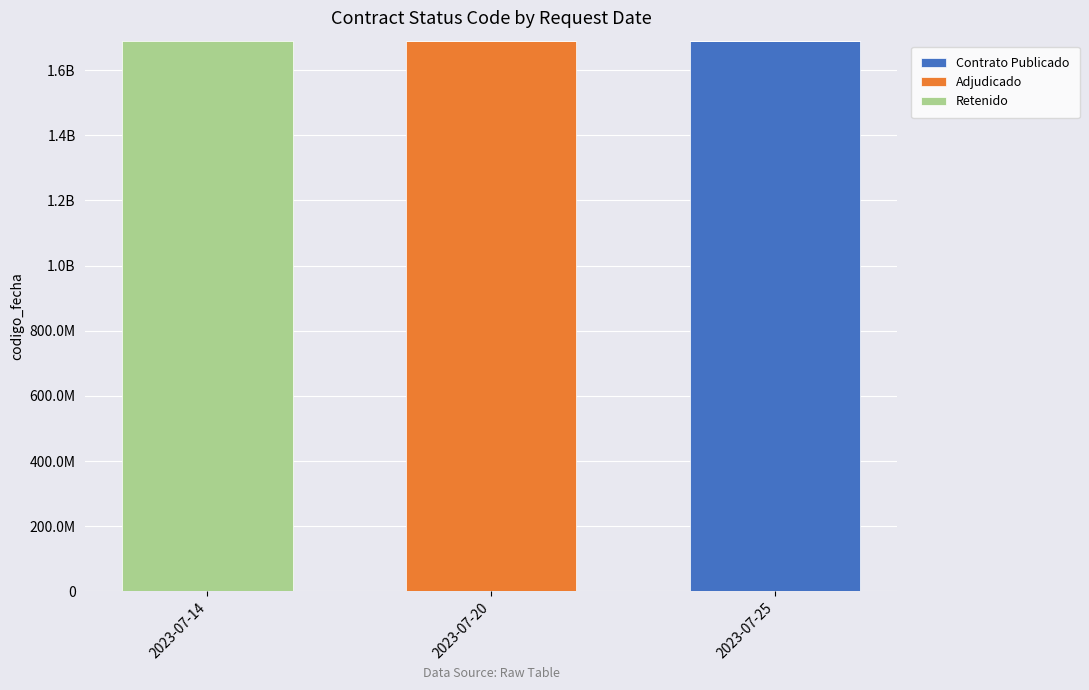

Are the bars horizontal?

No